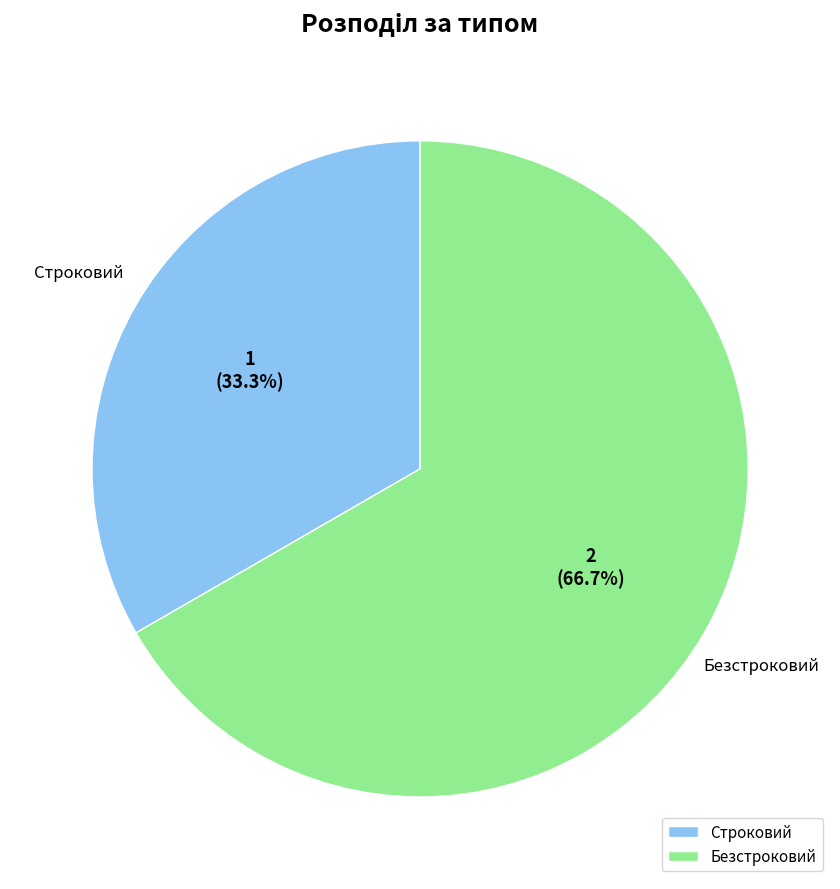

Is it true that Строковий is 23% of the pie?

False